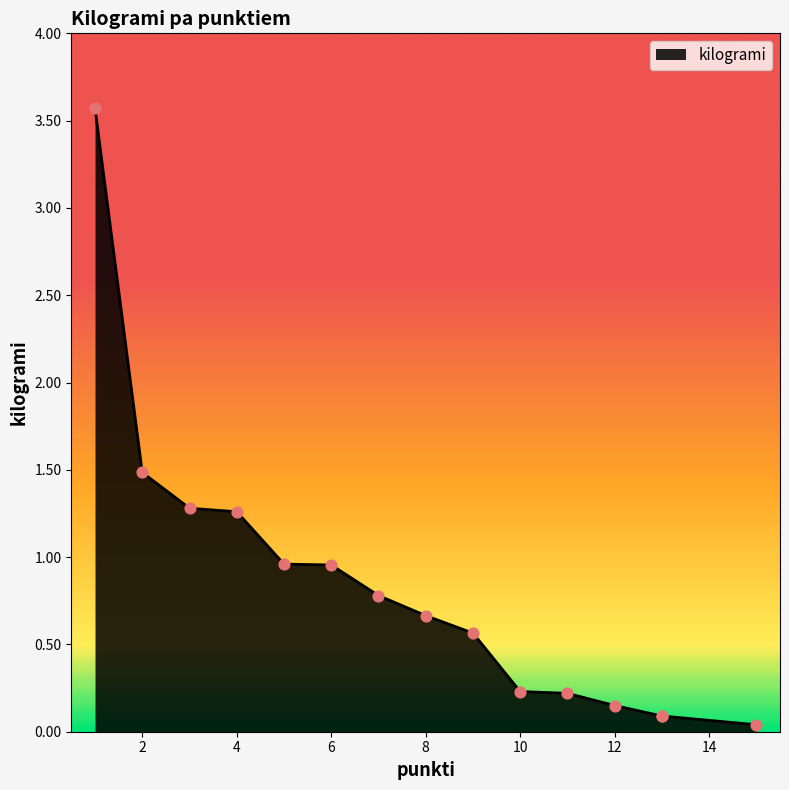

What is the change in value from 5 to 13?

-0.9